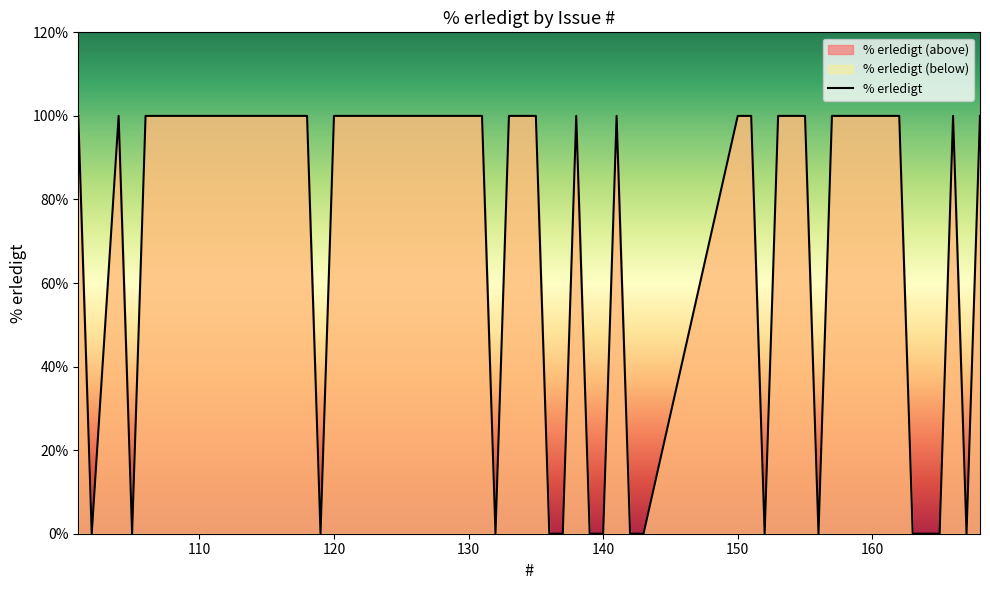

What is the average value?

62